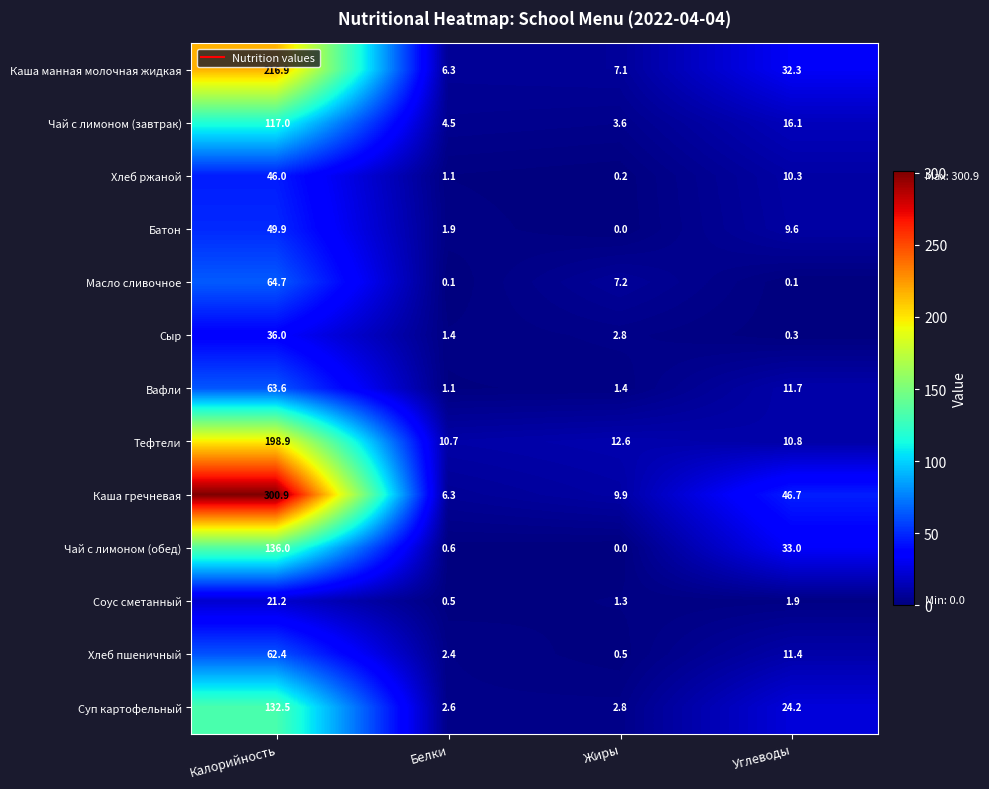

What is the spread (max minus min) of values at Углеводы?

46.6